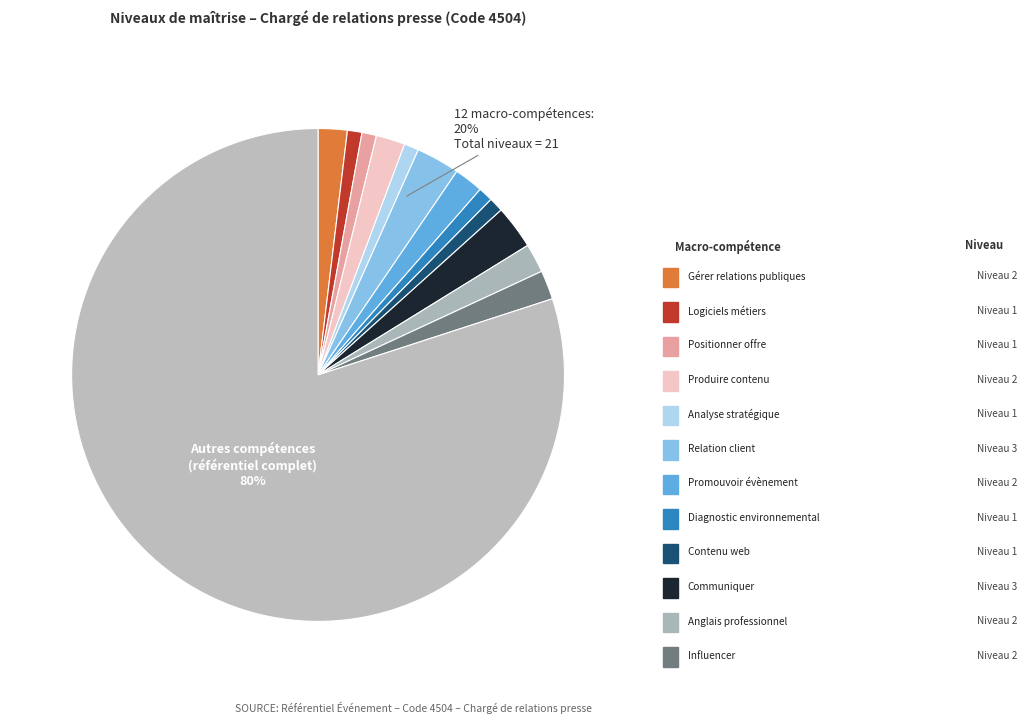

To the nearest percent, what is the average slice percentage?

8%